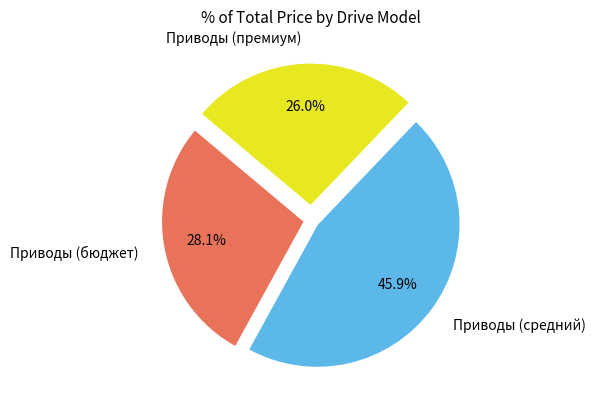

Rank the categories by value from lowest to highest.

Приводы (премиум), Приводы (бюджет), Приводы (средний)